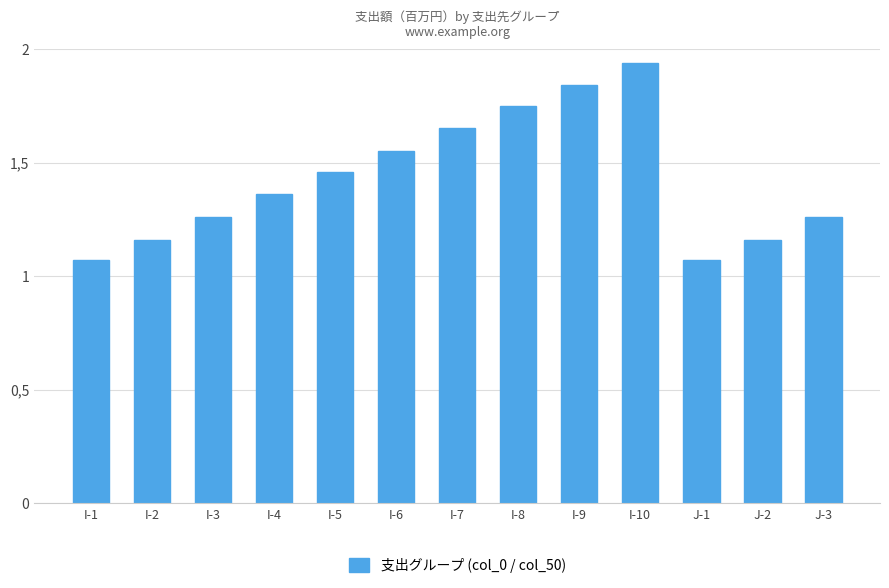

Is it true that the value at I-10 is 1.9?

True